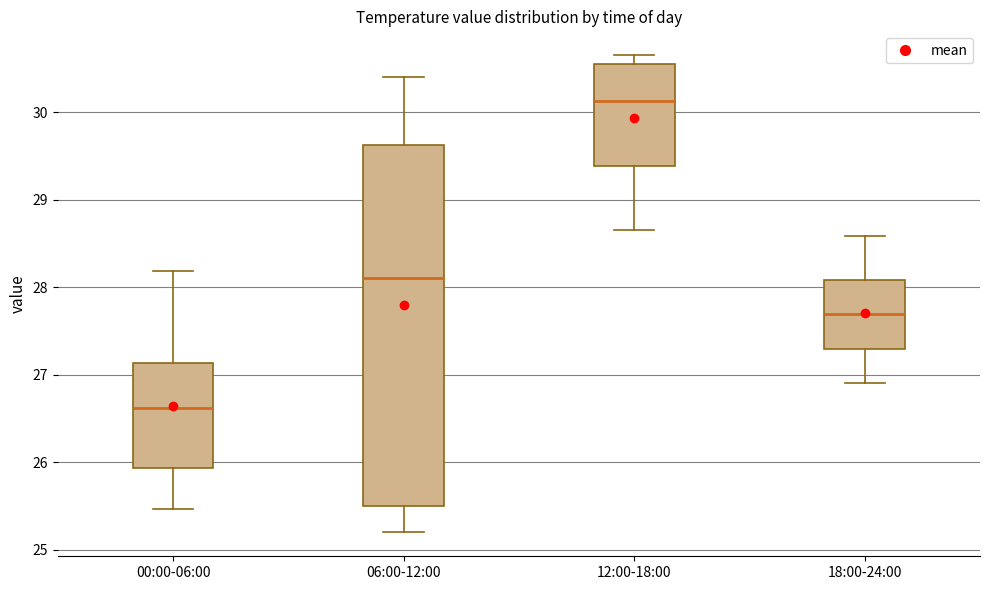

Comparing the boxes themselves (not the whiskers), which one is the tallest?

06:00-12:00